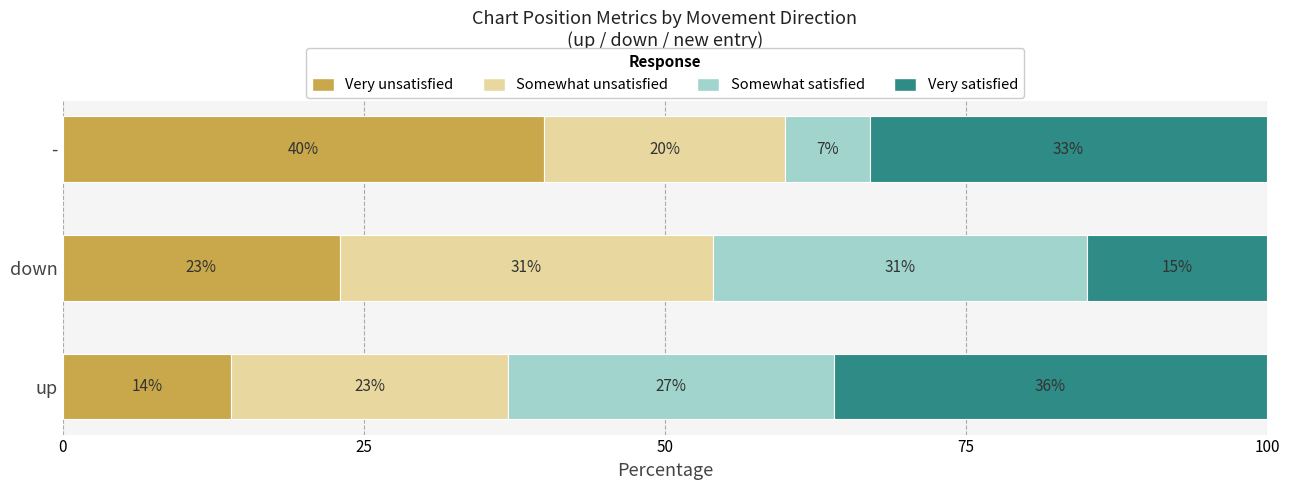

What is the total value across all series at -?

100